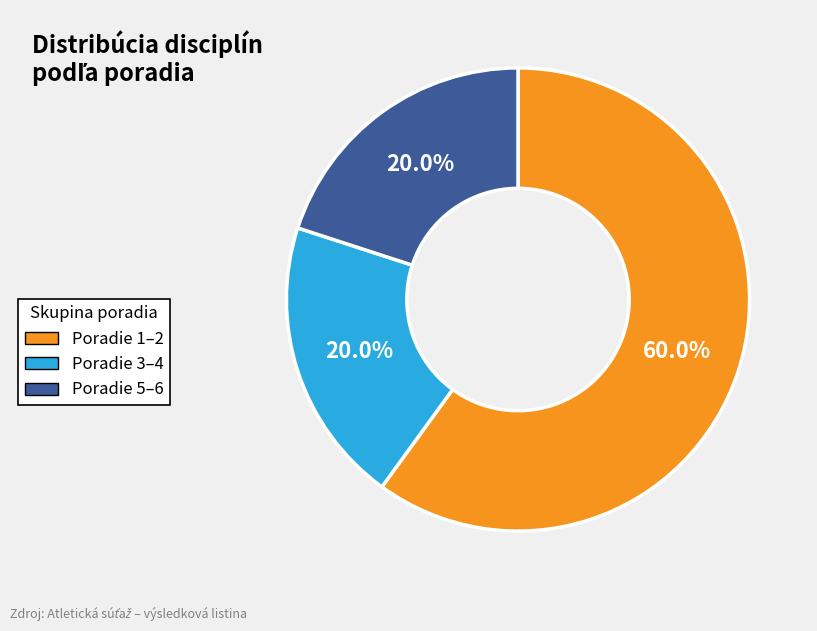

What is the ratio of the value at Poradie 5–6 to the value at Poradie 3–4?

1.0